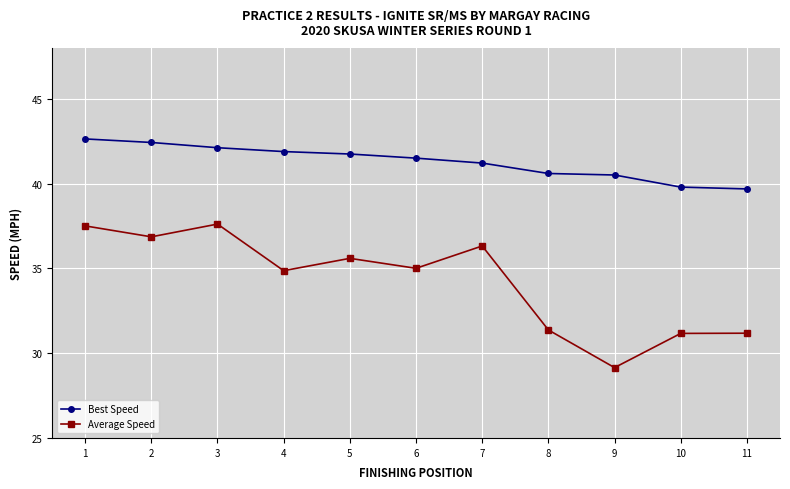

True or false: Best Speed and Average Speed intersect in this chart.

False